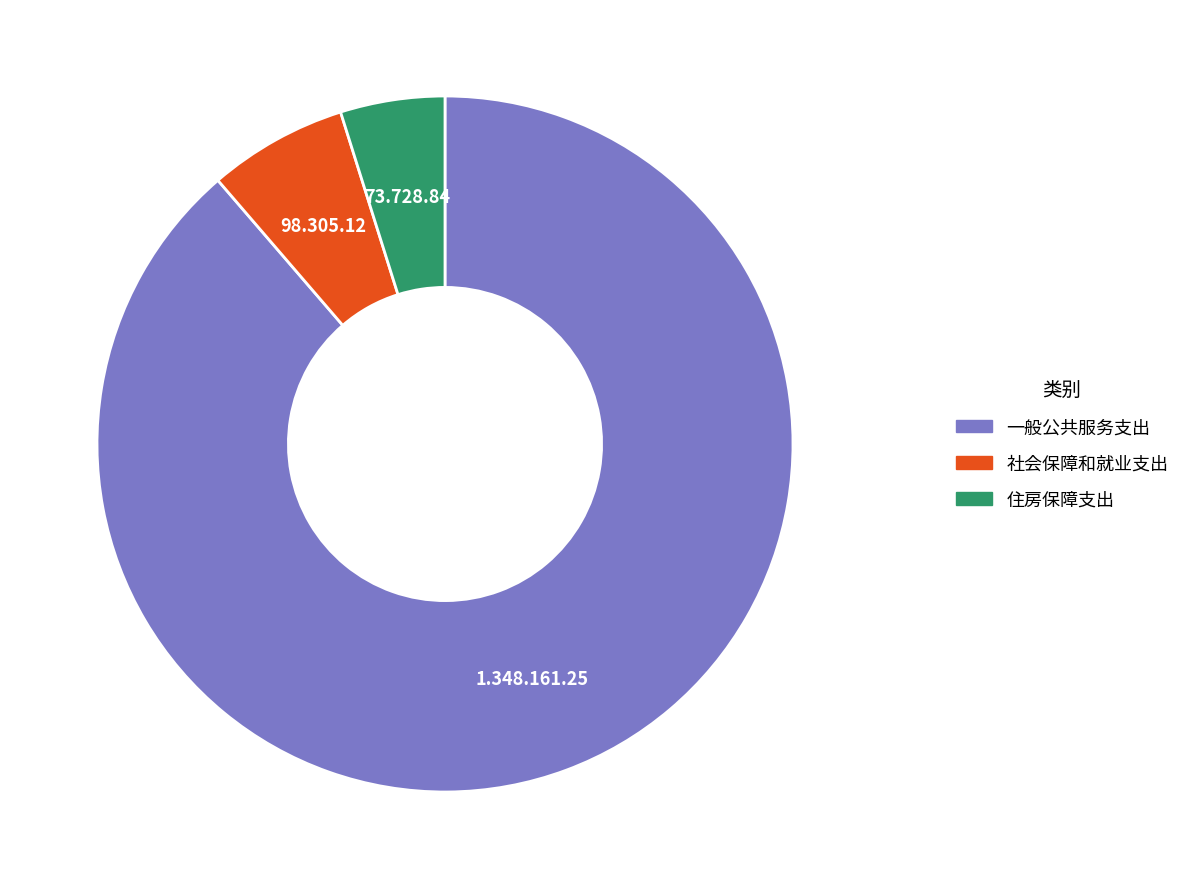

The 一般公共服务支出 slice represents 89% of the pie. True or false?

True